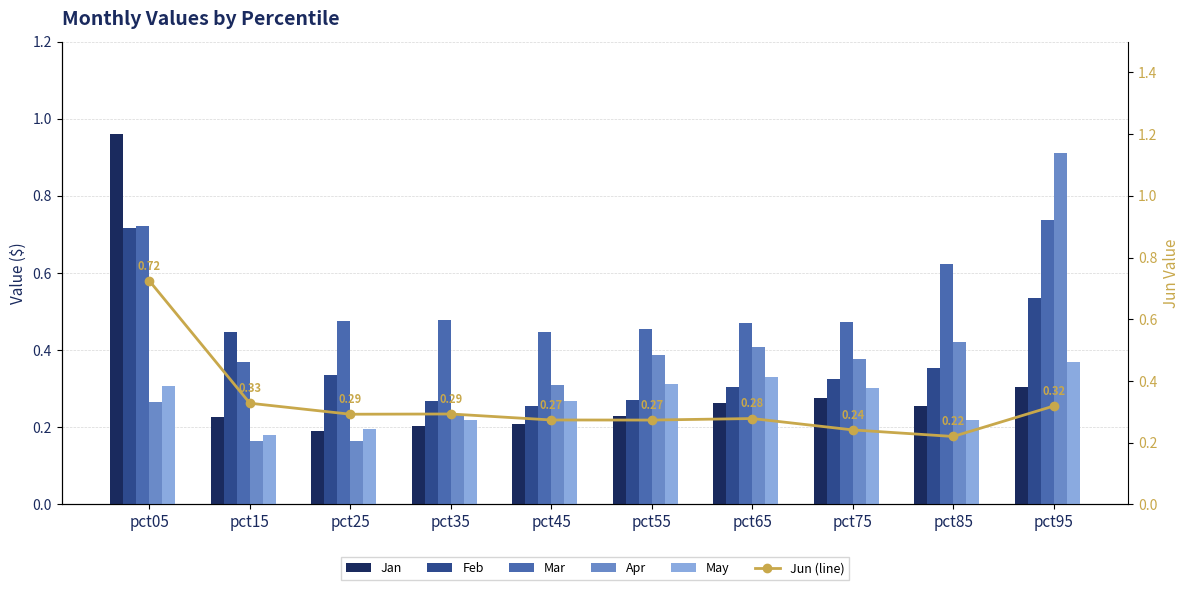

Reading left to right, what are all the values shown in this chart?

Jan: pct05=1.0	pct15=0.2	pct25=0.2	pct35=0.2	pct45=0.2	pct55=0.2	pct65=0.3	pct75=0.3	pct85=0.3	pct95=0.3
Feb: pct05=0.7	pct15=0.4	pct25=0.3	pct35=0.3	pct45=0.3	pct55=0.3	pct65=0.3	pct75=0.3	pct85=0.4	pct95=0.5
Mar: pct05=0.7	pct15=0.4	pct25=0.5	pct35=0.5	pct45=0.4	pct55=0.5	pct65=0.5	pct75=0.5	pct85=0.6	pct95=0.7
Apr: pct05=0.3	pct15=0.2	pct25=0.2	pct35=0.2	pct45=0.3	pct55=0.4	pct65=0.4	pct75=0.4	pct85=0.4	pct95=0.9
May: pct05=0.3	pct15=0.2	pct25=0.2	pct35=0.2	pct45=0.3	pct55=0.3	pct65=0.3	pct75=0.3	pct85=0.2	pct95=0.4
Jun: pct05=0.7	pct15=0.3	pct25=0.3	pct35=0.3	pct45=0.3	pct55=0.3	pct65=0.3	pct75=0.2	pct85=0.2	pct95=0.3